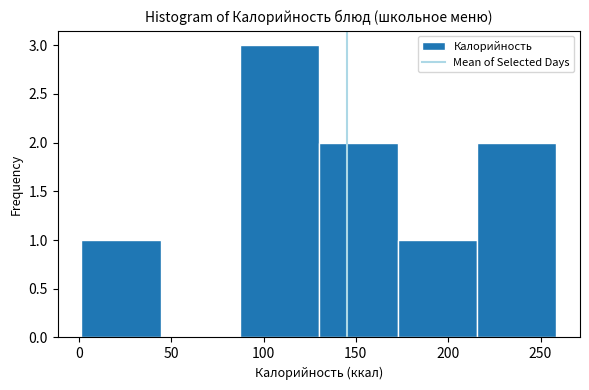

Reading left to right, list every bar in this chart as the range it spans on the x-axis followed by its height. Neither the bar edges nor the heights are printed on the chart, so give them approximately, as read against the axes.

0 to 45: 1
45 to 85: 0
85 to 130: 3
130 to 175: 2
175 to 215: 1
215 to 260: 2